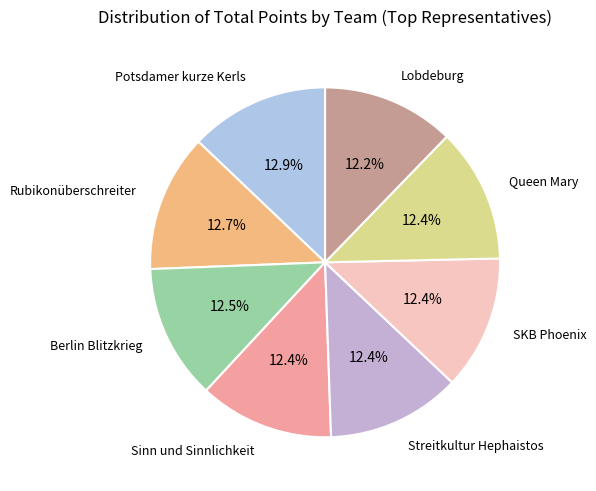

To the nearest percent, what is the combined percentage of Queen Mary and Sinn und Sinnlichkeit?

25%